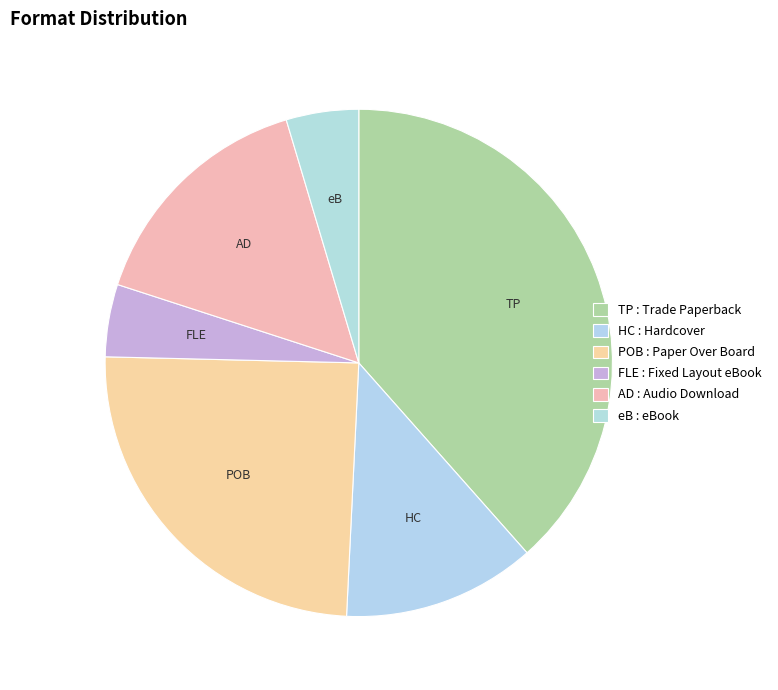

How many segments does this pie chart have?

6